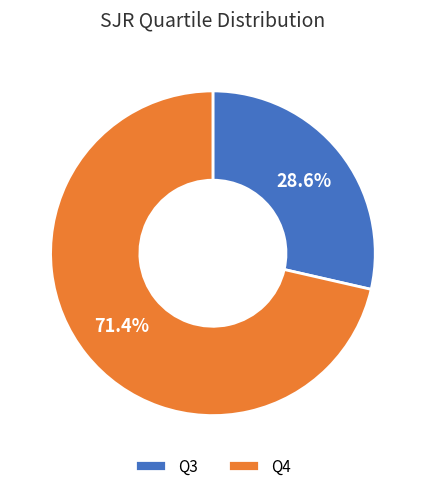

What is the smallest slice in the pie chart?

Q3